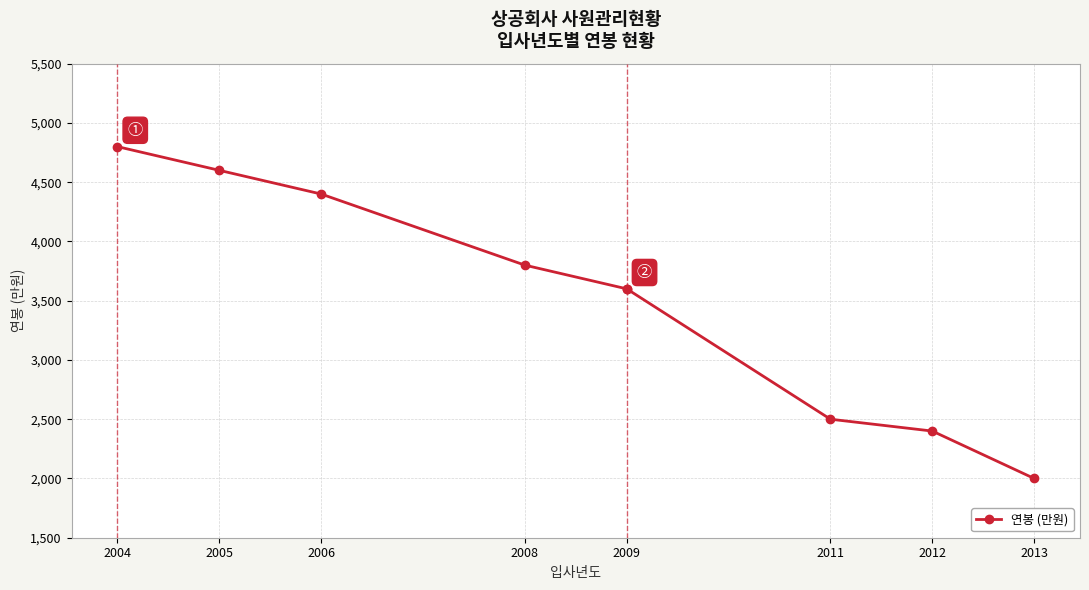

The chart shows a value of 1086 at 2011. True or false?

False